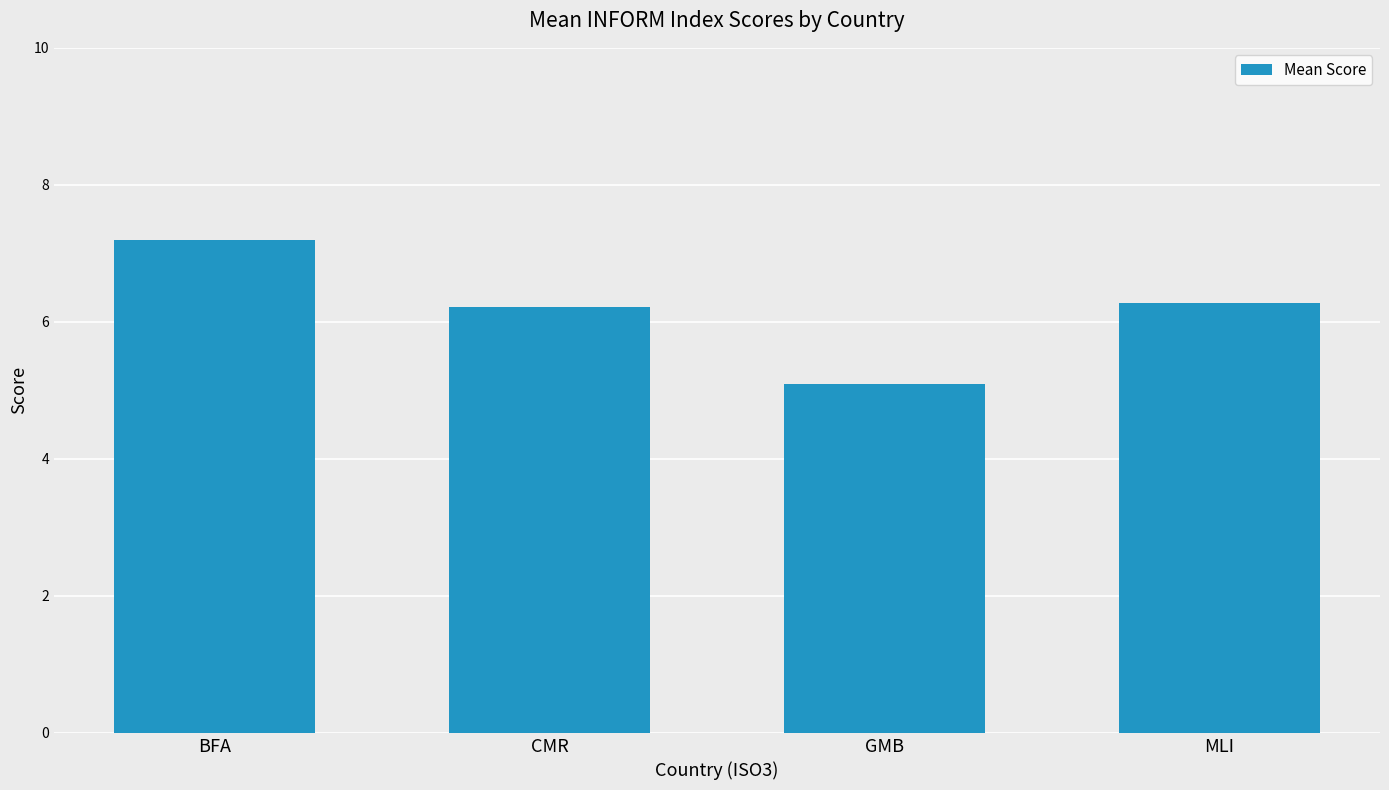

Reading right to left, what are all the values shown in this chart?

6.3	5.1	6.2	7.2